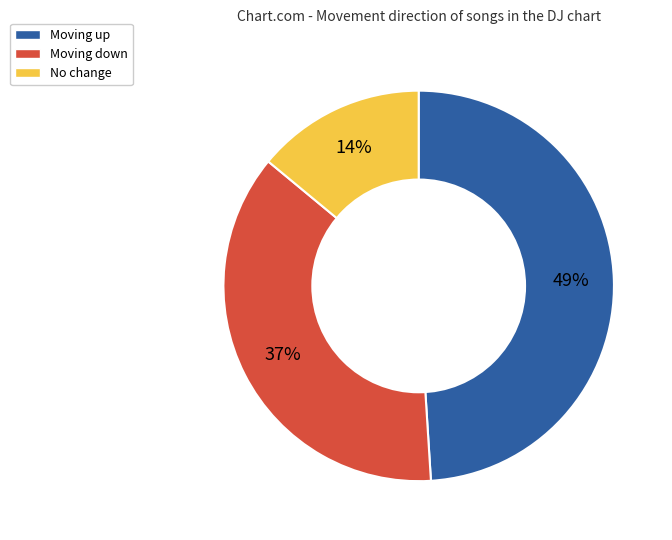

Does any single category account for the majority?

No